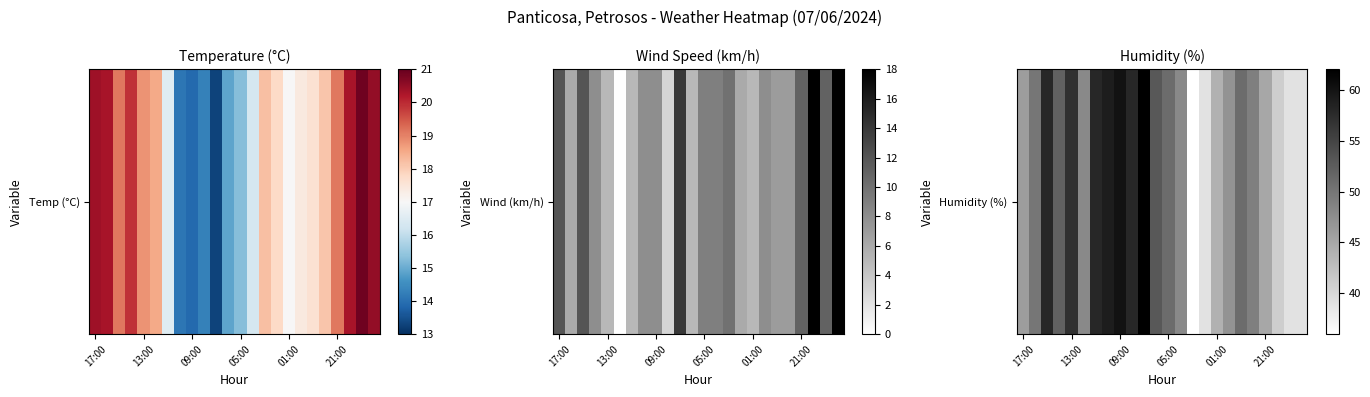

Which category has the lowest value across all series?

14